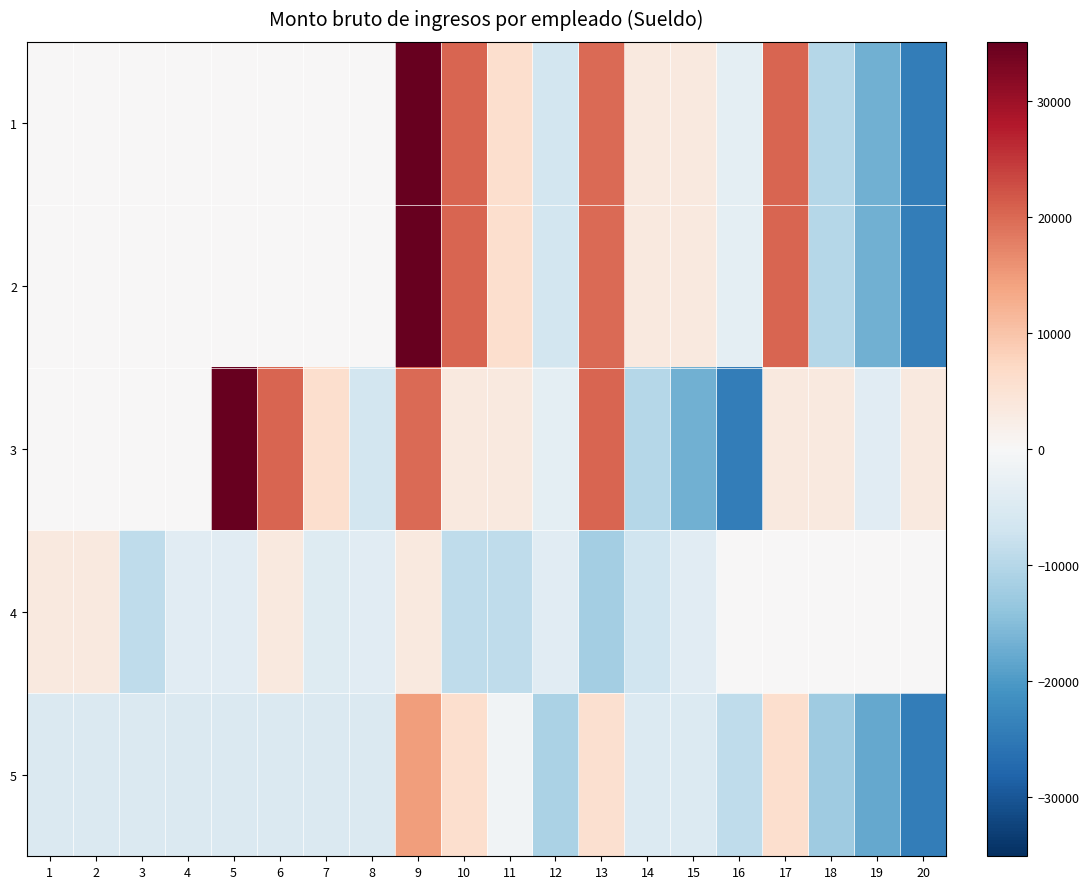

Between 8 and 7, which is larger?

8